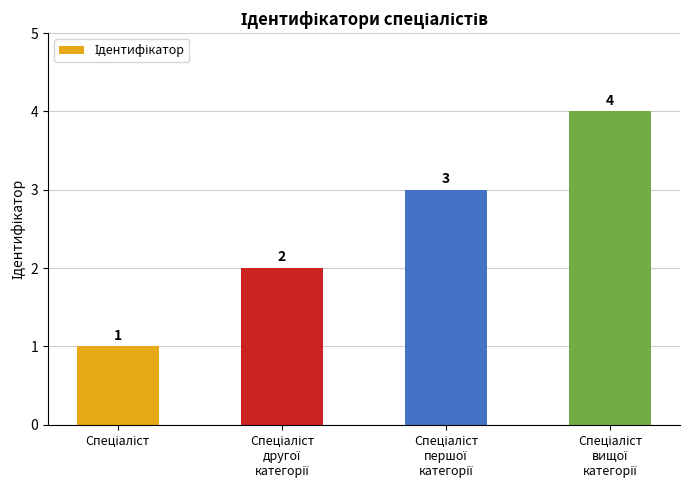

Count the values in the range 2 to 4.

3